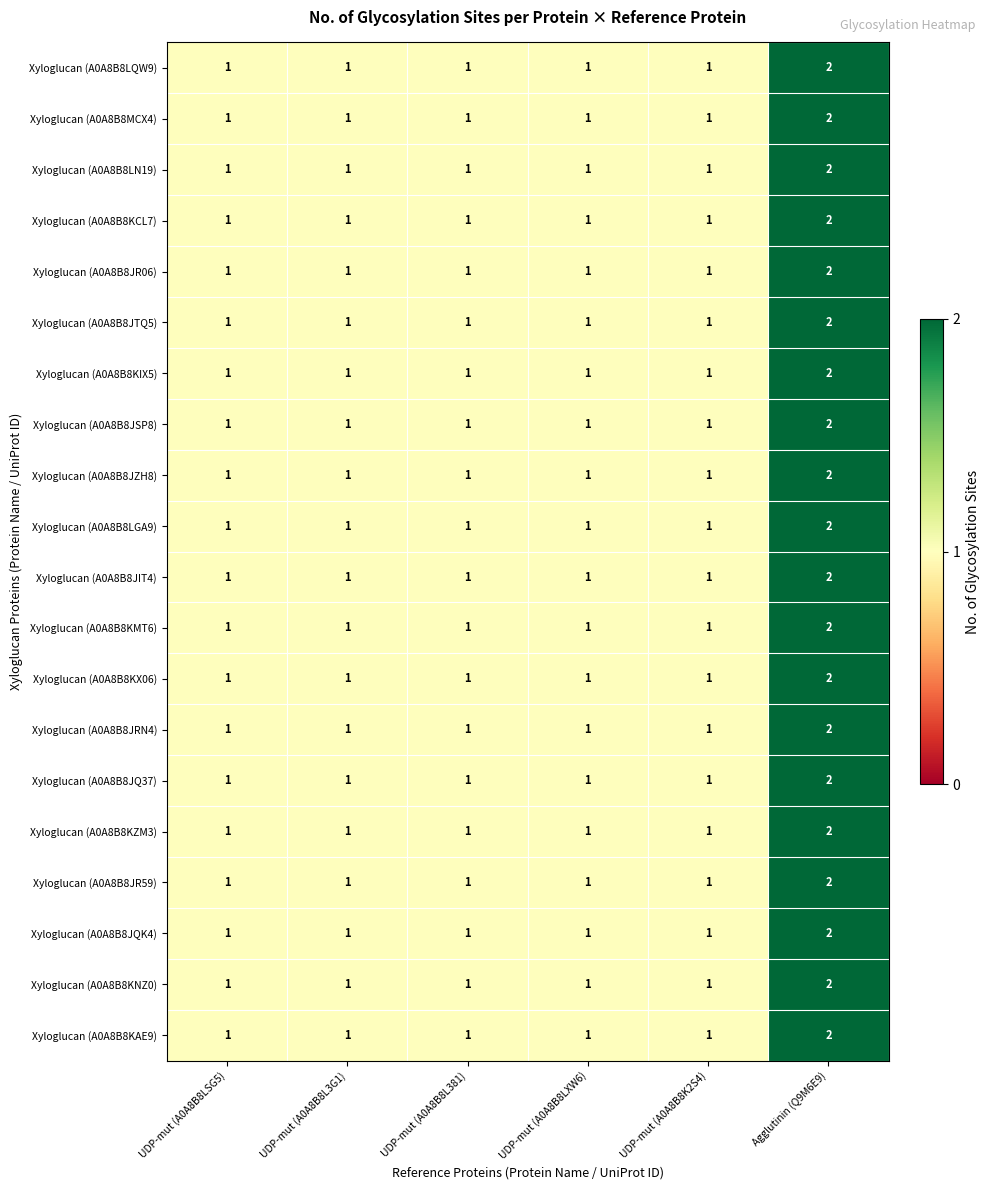

Is the value of Xyloglucan (A0A8B8JQK4) at UDP-mut (A0A8B8L3G1) greater than the value of Xyloglucan (A0A8B8KMT6) at Agglutinin (Q9M6E9)?

No